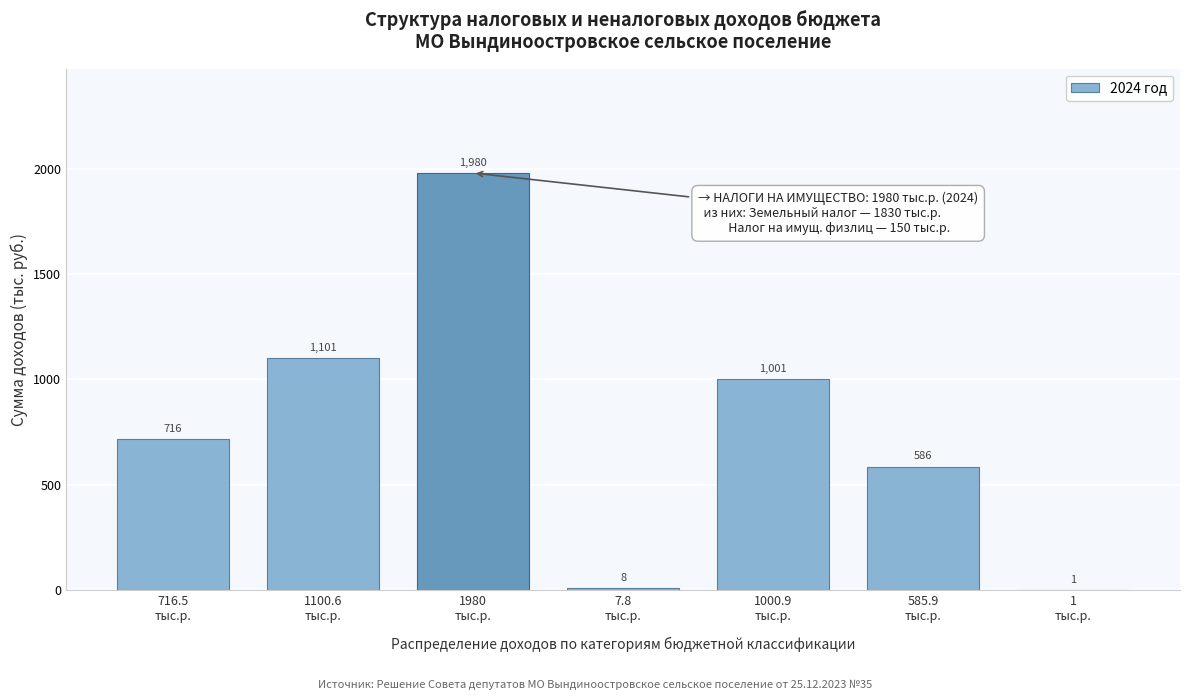

What is the maximum value shown in the chart?

1980.0